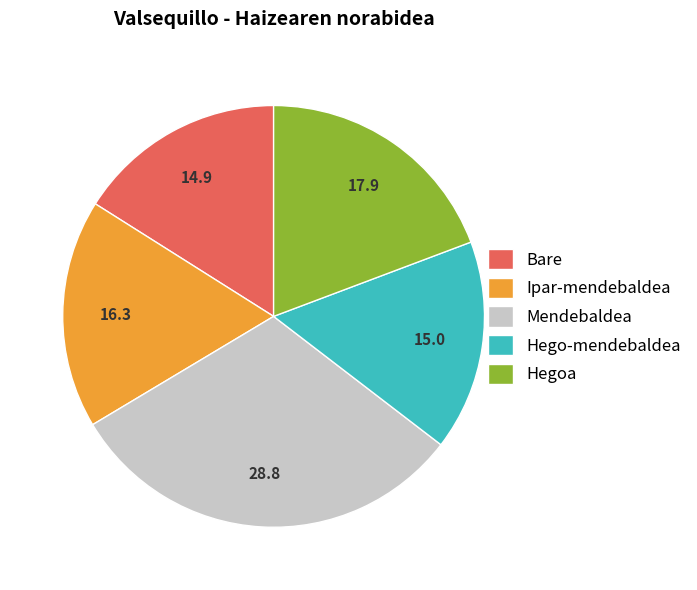

Approximately how many times larger is the value at Ipar-mendebaldea compared to Hego-mendebaldea?

1.1